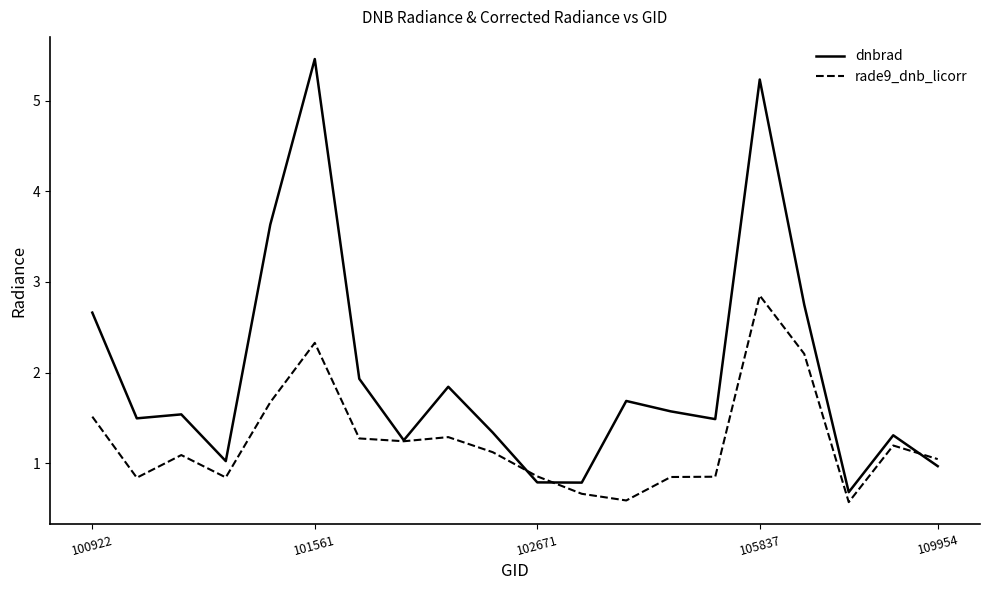

What is the greatest value displayed?

5.5